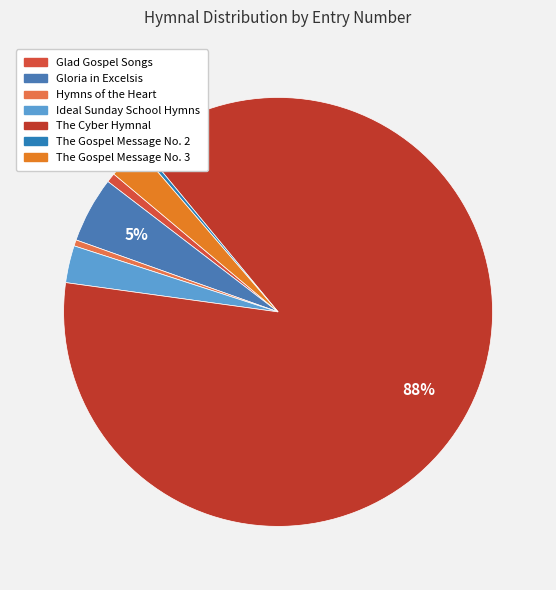

True or false: The Gospel Message No. 3 accounts for 13% of the total.

False